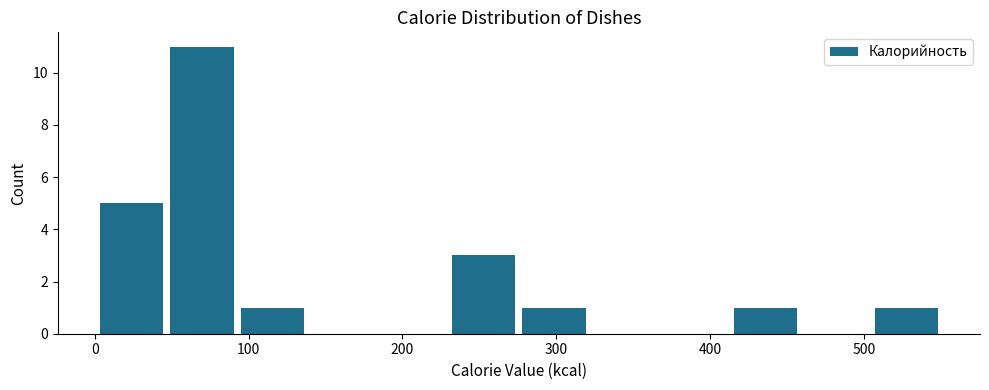

Over which range of the x-axis is the bar tallest?

50 to 90